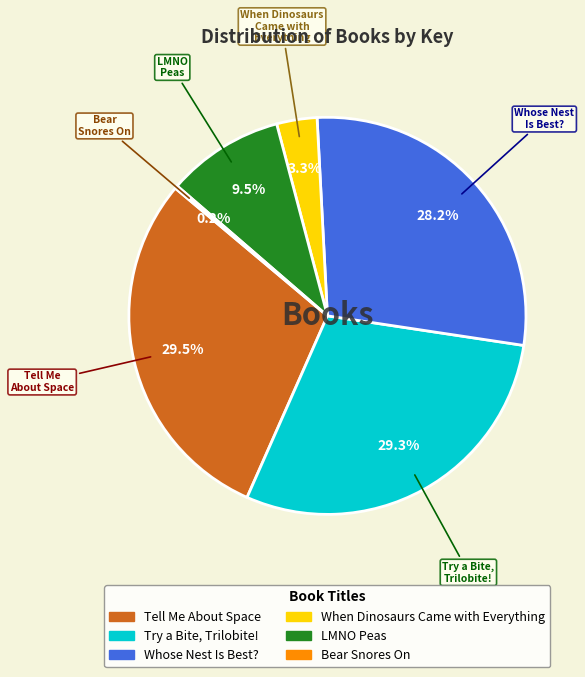

Combined, what portion of the pie is When Dinosaurs Came with Everything and Tell Me About Space?

32.8%